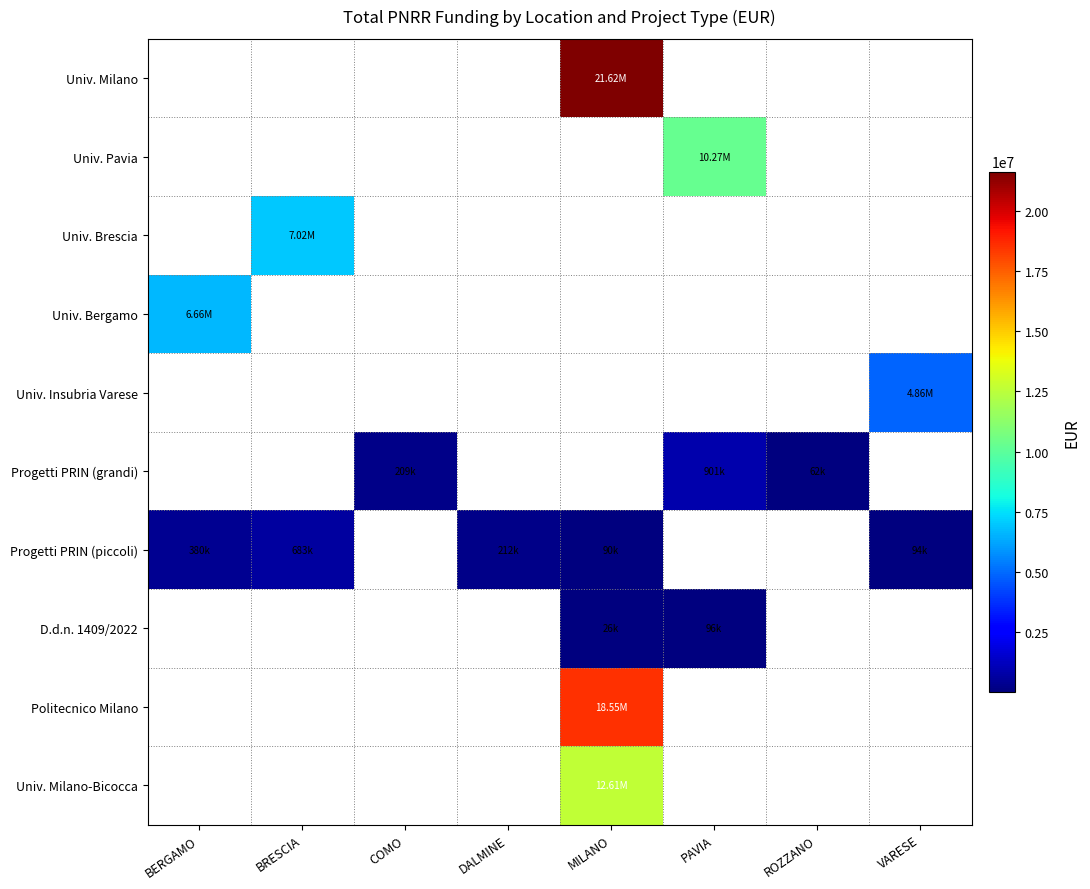

Reading left to right, what are all the values shown in this chart?

Univ. Milano: BERGAMO=0.0	BRESCIA=0.0	COMO=0.0	DALMINE=0.0	MILANO=21615132.0	PAVIA=0.0	ROZZANO=0.0	VARESE=0.0
Univ. Pavia: BERGAMO=0.0	BRESCIA=0.0	COMO=0.0	DALMINE=0.0	MILANO=0.0	PAVIA=10267188.0	ROZZANO=0.0	VARESE=0.0
Univ. Brescia: BERGAMO=0.0	BRESCIA=7024917.0	COMO=0.0	DALMINE=0.0	MILANO=0.0	PAVIA=0.0	ROZZANO=0.0	VARESE=0.0
Univ. Bergamo: BERGAMO=6664665.0	BRESCIA=0.0	COMO=0.0	DALMINE=0.0	MILANO=0.0	PAVIA=0.0	ROZZANO=0.0	VARESE=0.0
Univ. Insubria Varese: BERGAMO=0.0	BRESCIA=0.0	COMO=0.0	DALMINE=0.0	MILANO=0.0	PAVIA=0.0	ROZZANO=0.0	VARESE=4863405.0
Progetti PRIN (grandi): BERGAMO=0.0	BRESCIA=0.0	COMO=208762.6	DALMINE=0.0	MILANO=0.0	PAVIA=900630.0	ROZZANO=62062.4	VARESE=0.0
Progetti PRIN (piccoli): BERGAMO=379941.8	BRESCIA=682502.5	COMO=0.0	DALMINE=212000.1	MILANO=90268.6	PAVIA=0.0	ROZZANO=0.0	VARESE=93652.0
D.d.n. 1409/2022: BERGAMO=0.0	BRESCIA=0.0	COMO=0.0	DALMINE=0.0	MILANO=25552.0	PAVIA=96064.0	ROZZANO=0.0	VARESE=0.0
Politecnico Milano: BERGAMO=0.0	BRESCIA=0.0	COMO=0.0	DALMINE=0.0	MILANO=18552987.0	PAVIA=0.0	ROZZANO=0.0	VARESE=0.0
Univ. Milano-Bicocca: BERGAMO=0.0	BRESCIA=0.0	COMO=0.0	DALMINE=0.0	MILANO=12608826.0	PAVIA=0.0	ROZZANO=0.0	VARESE=0.0